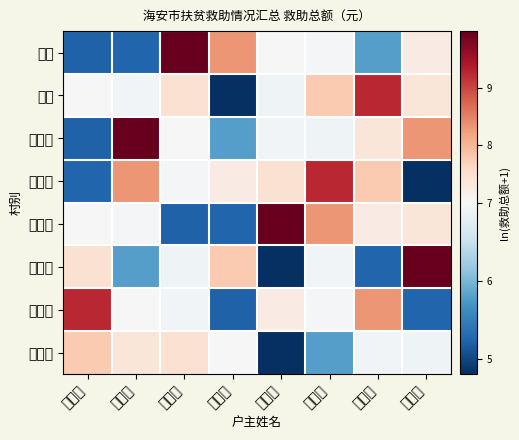

What is the total value across all series at 曹金海?

57.2